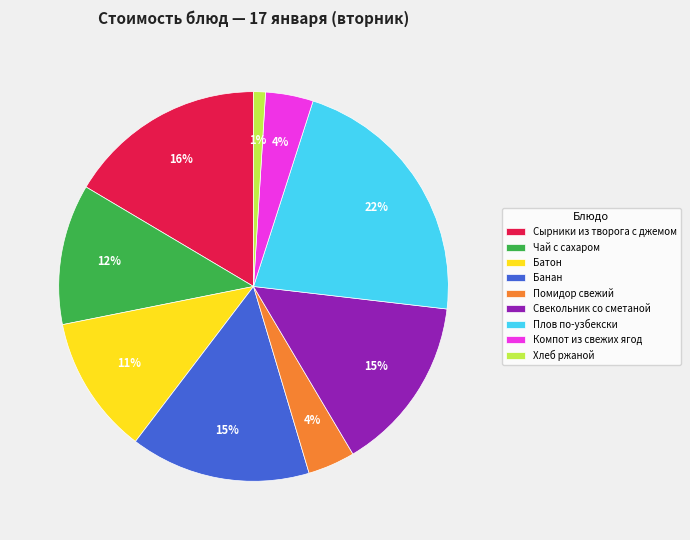

To the nearest percent, what percentage of the pie is Батон?

11%